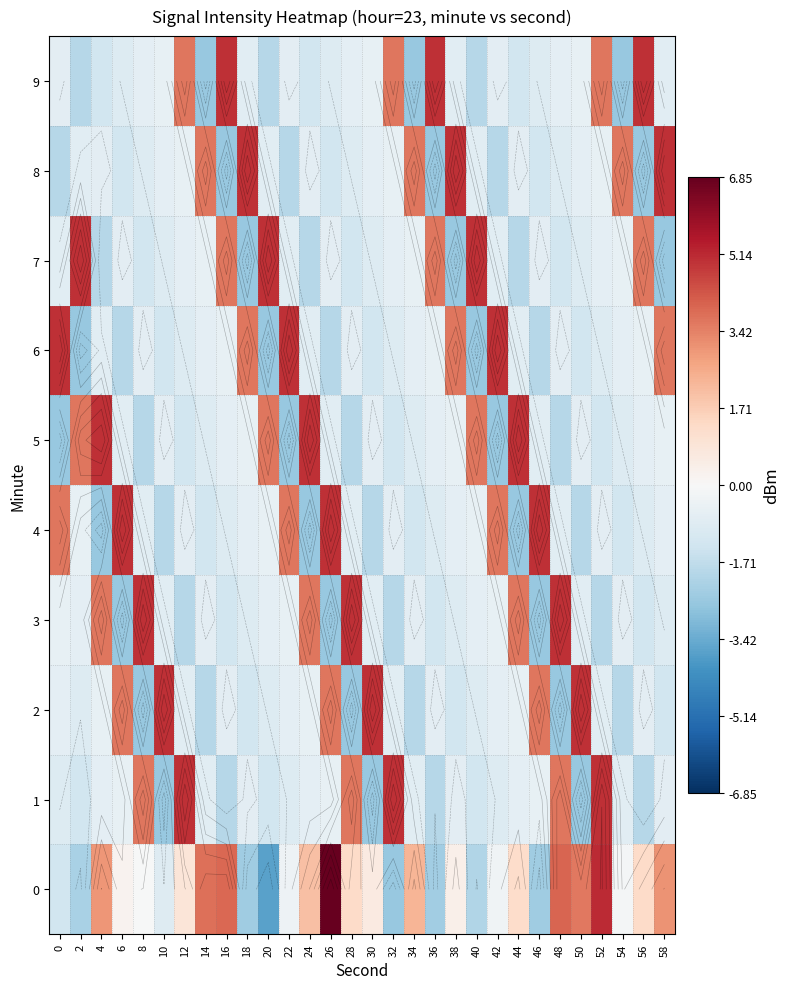

What is the smallest value displayed?

-3.7